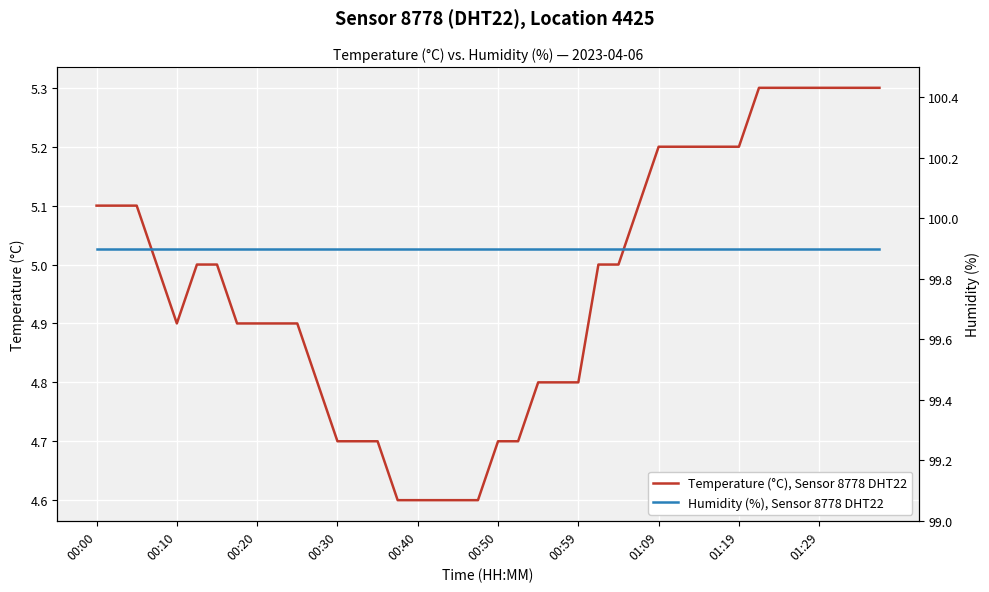

Is it true that Temperature (°C), Sensor 8778 DHT22 equals 5.2 at 01:09?

True